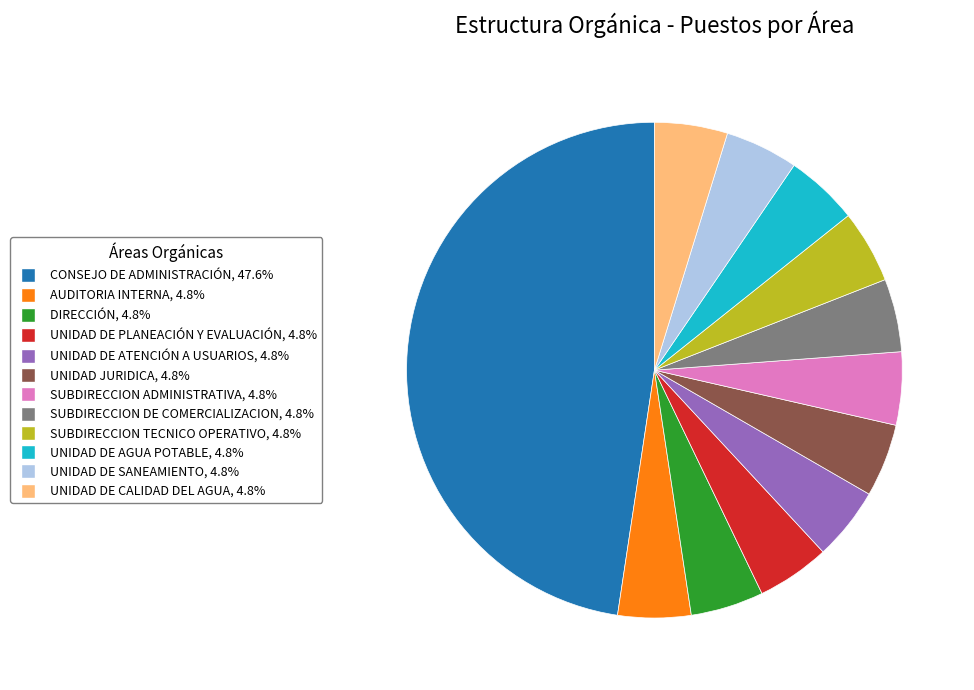

Approximately how many times larger is the value at CONSEJO DE ADMINISTRACIÓN, 47.6% compared to UNIDAD JURIDICA, 4.8%?

10.0